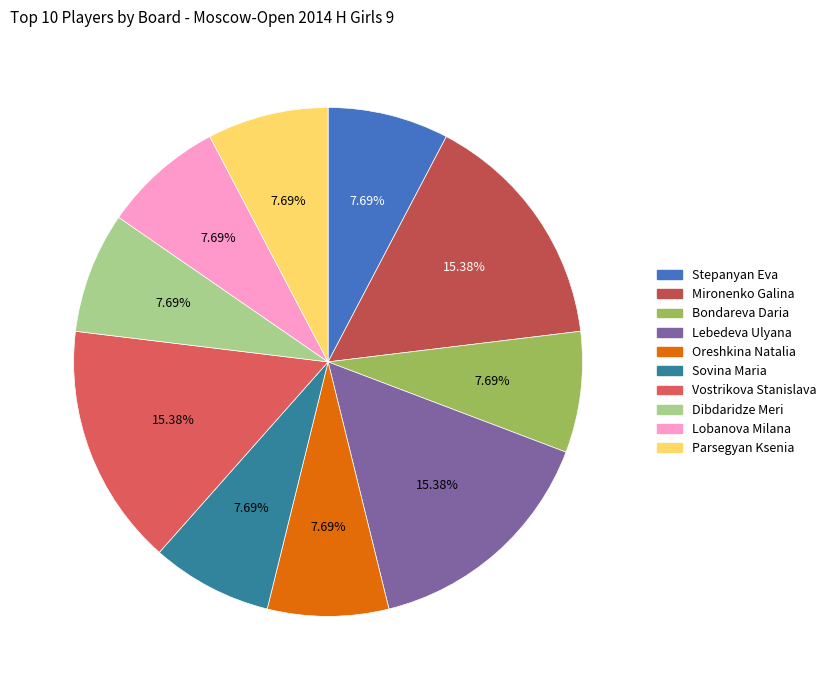

To the nearest percent, what portion does Stepanyan Eva represent?

8%